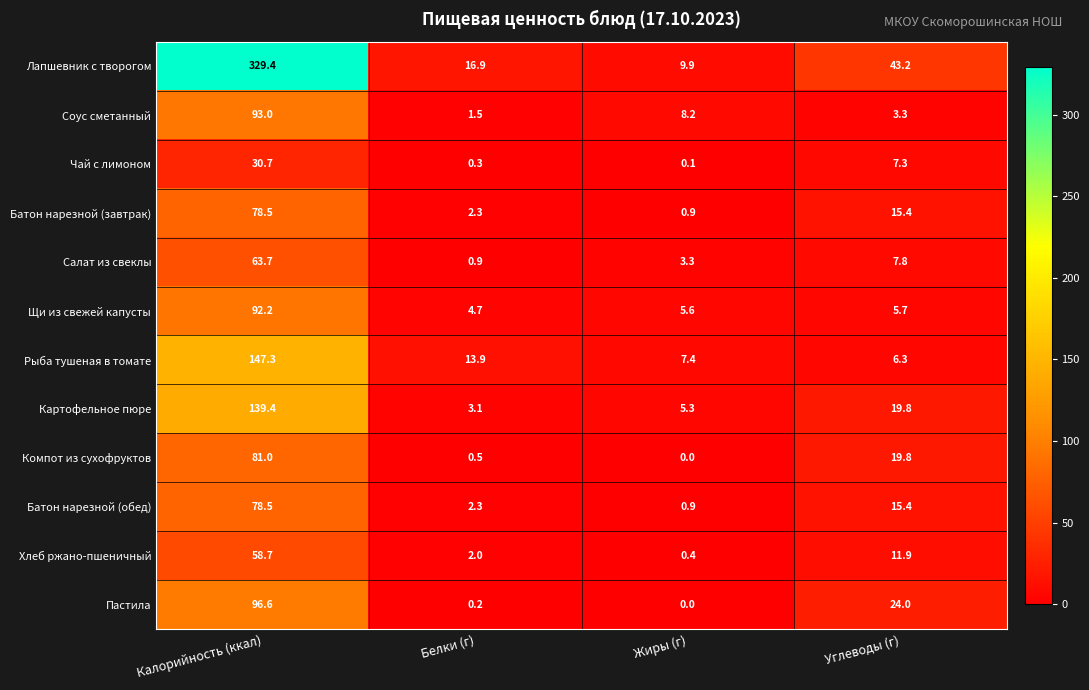

Which series has the widest spread of values?

Лапшевник с творогом